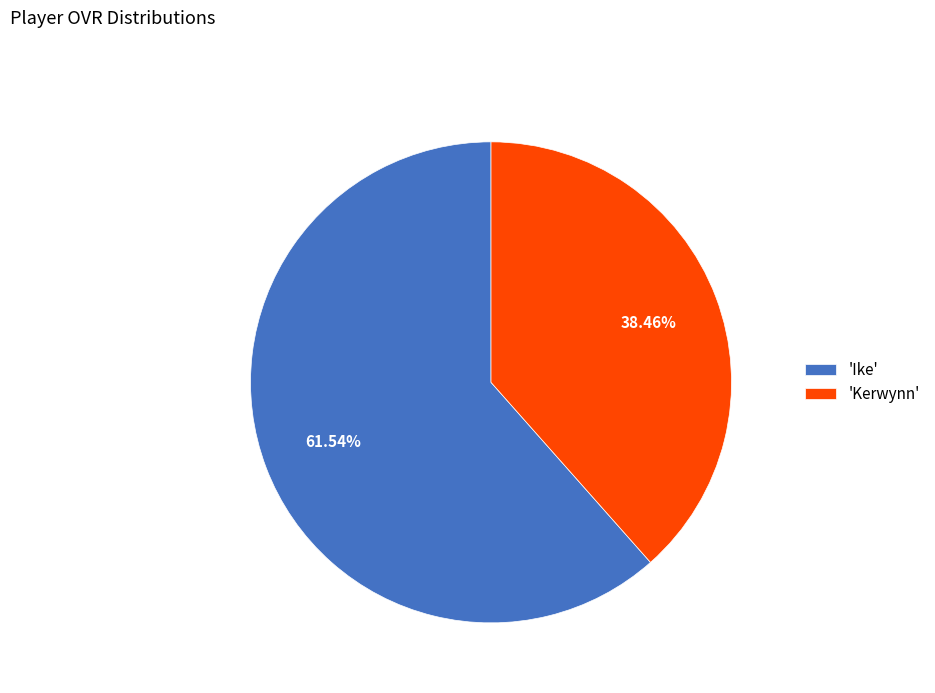

Between 'Kerwynn' and 'Ike', which is larger?

'Ike'